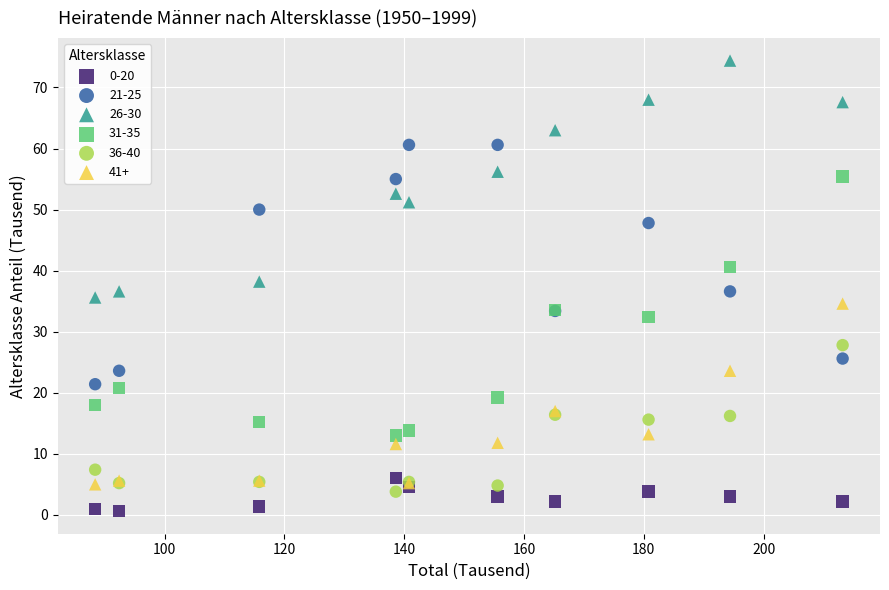

Which series reaches the maximum Y coordinate?

26-30